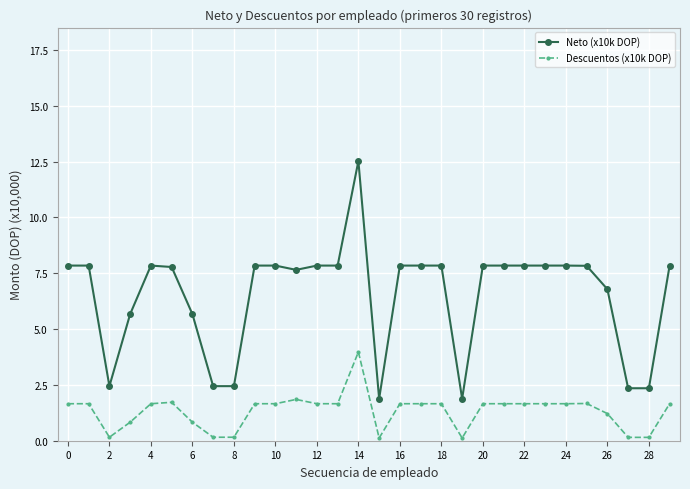

What is the maximum value shown in the chart?

12.5